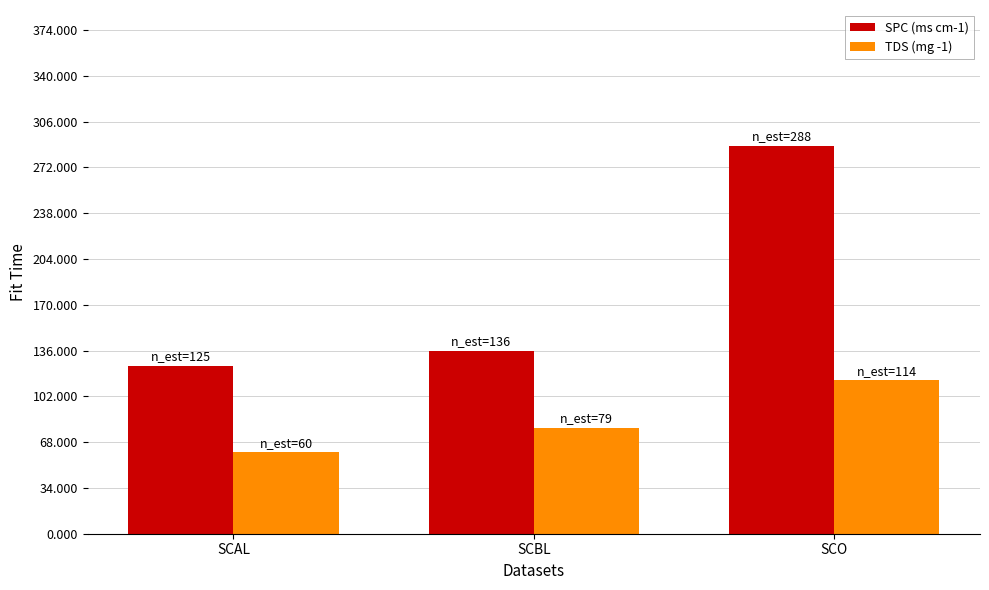

At which label does SPC (ms cm-1) reach its peak?

SCO